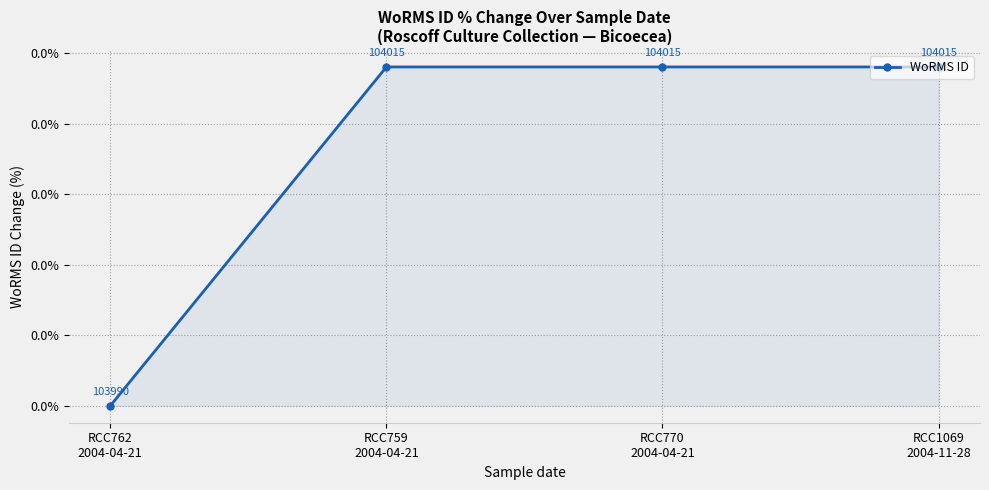

Reading left to right, list all the values displayed in this chart.

RCC762
2004-04-21=0.0	RCC759
2004-04-21=0.0	RCC770
2004-04-21=0.0	RCC1069
2004-11-28=0.0